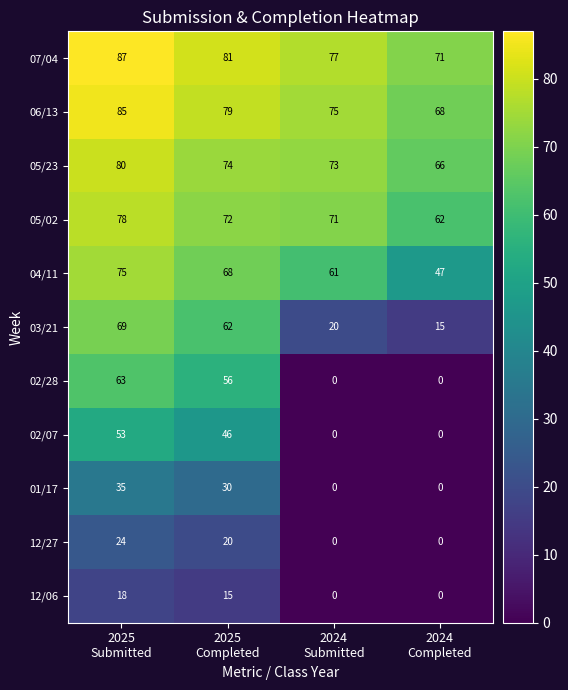

What is the difference between the maximum and minimum values in the 06/13 series?

17